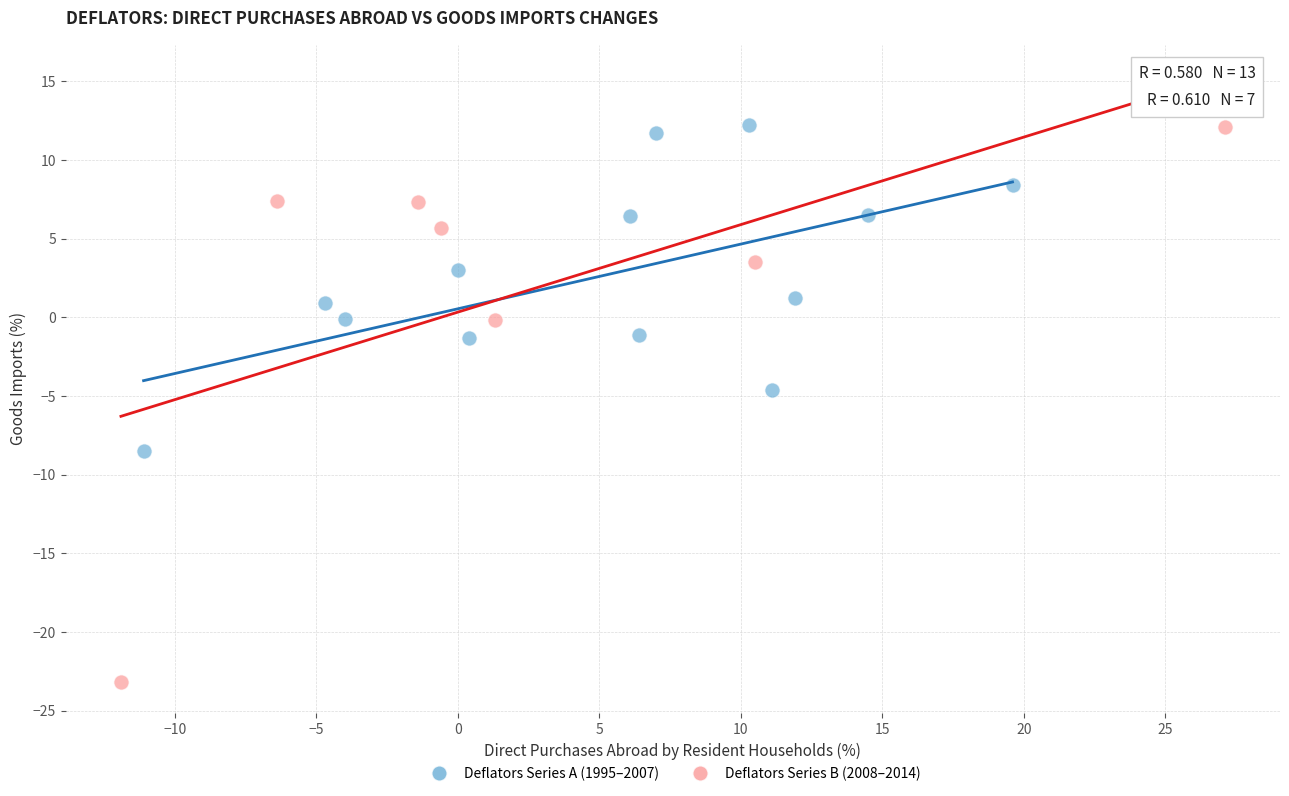

Which series contains the lowest Y value?

Deflators Series B (2008–2014)